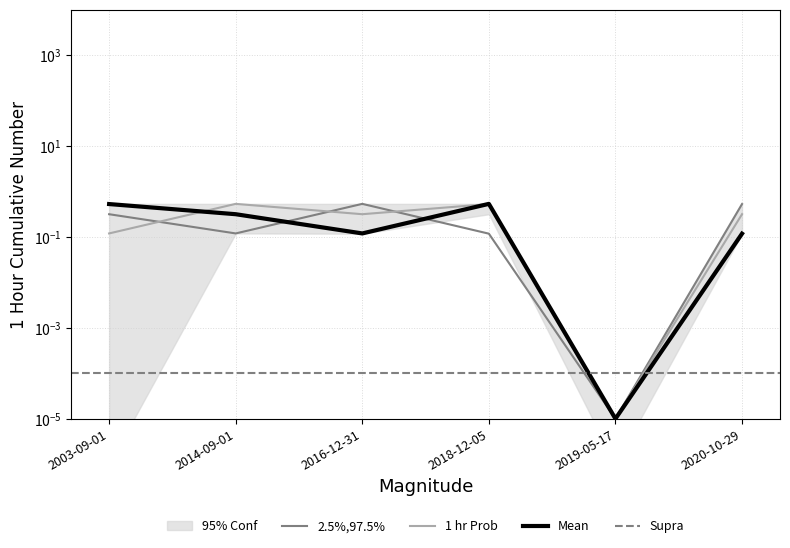

At which category is the sum across all series the highest?

2018-12-05